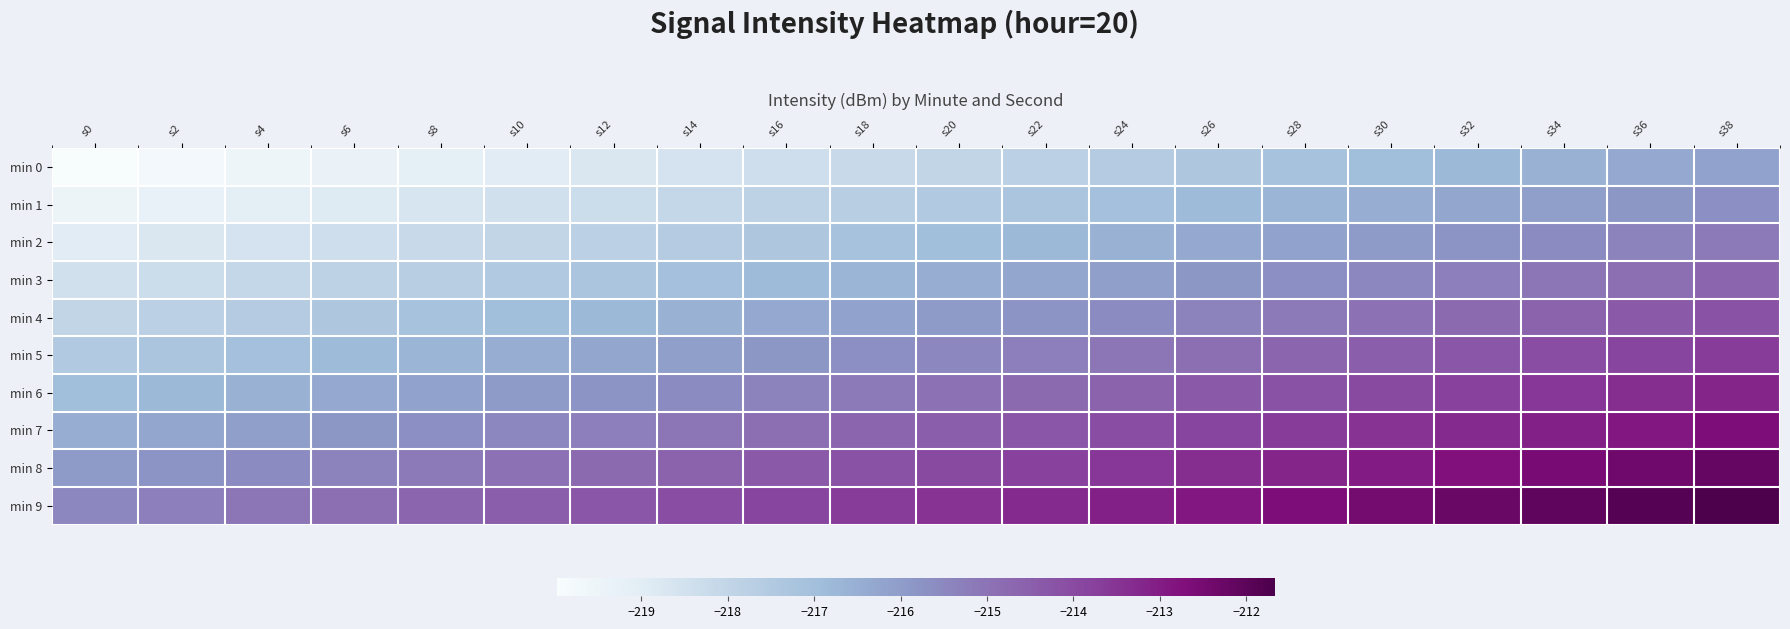

At s32, list the series in order from smallest to largest.

min 0, min 1, min 2, min 3, min 4, min 5, min 6, min 7, min 8, min 9